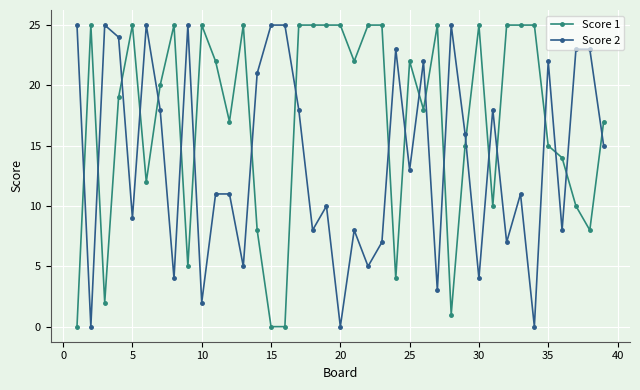

Which series has the largest total across all categories?

Score 1